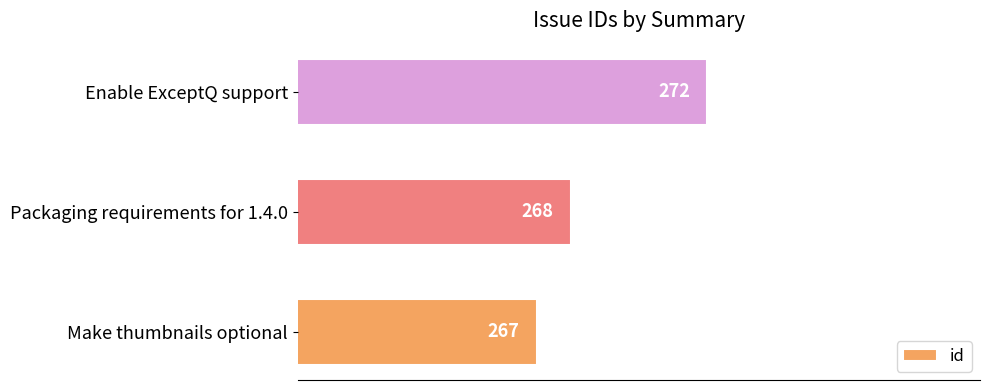

What is the sum of all values?

807